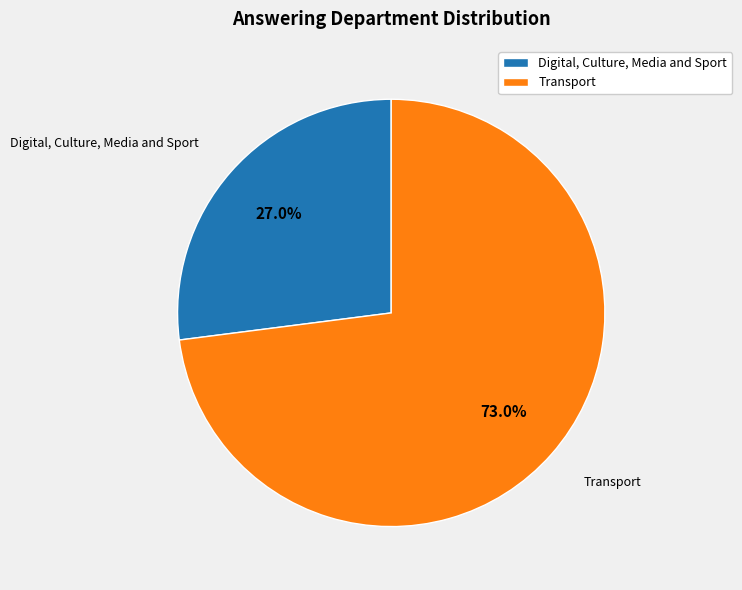

To the nearest percent, what is the combined percentage of Digital, Culture, Media and Sport and Transport?

100%